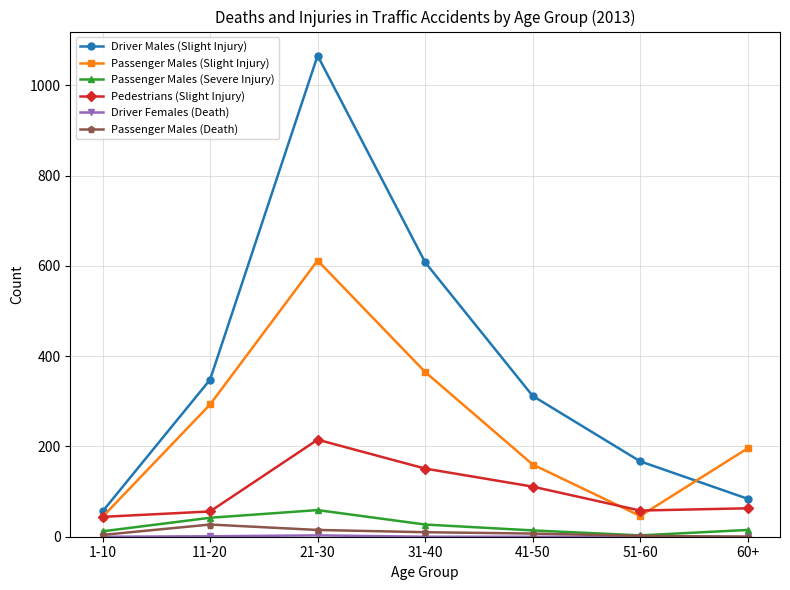

At which label does Passenger Males (Severe Injury) first exceed 15?

11-20